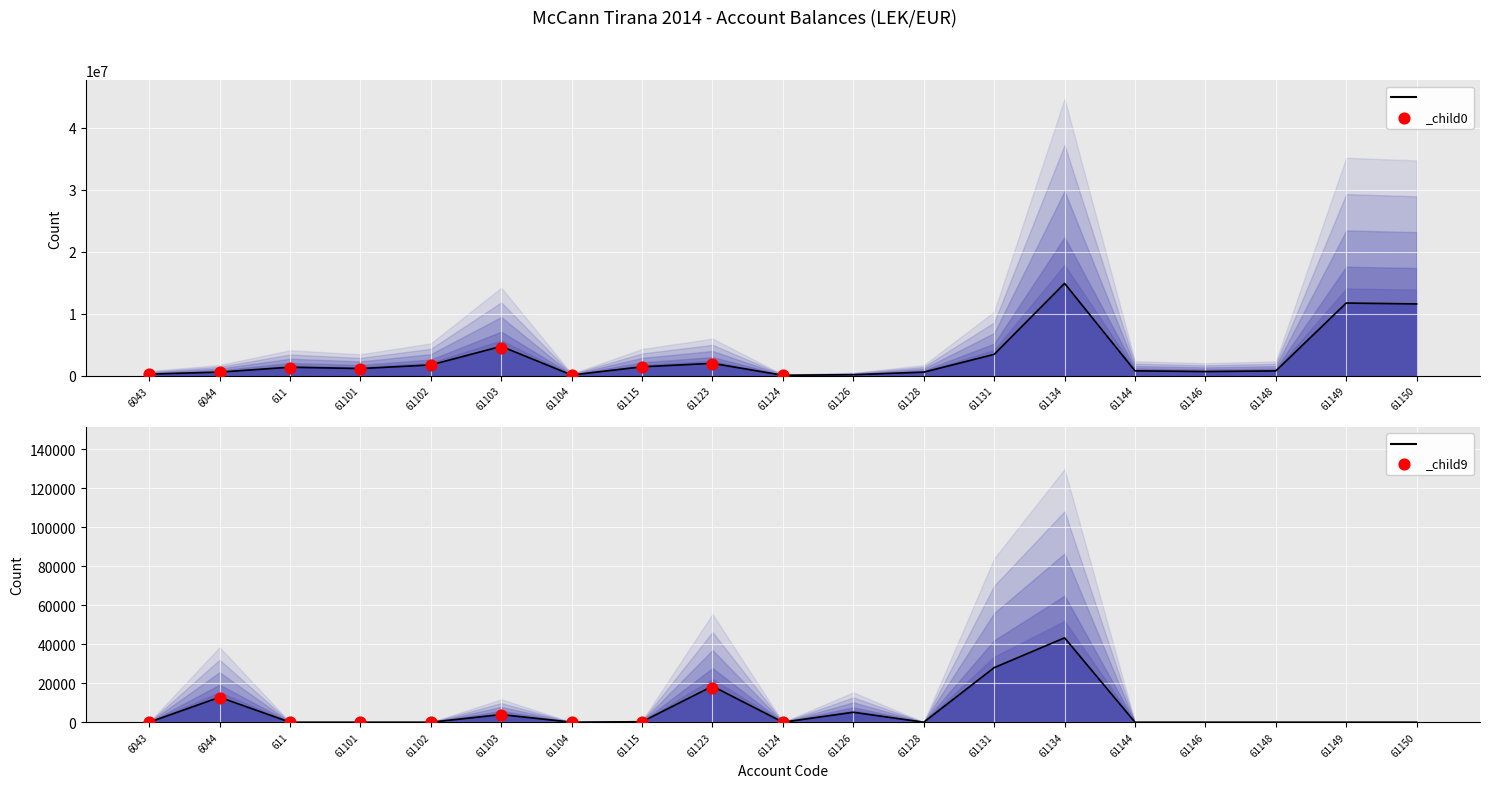

What is the total value across all series at 61101?

1149043.7